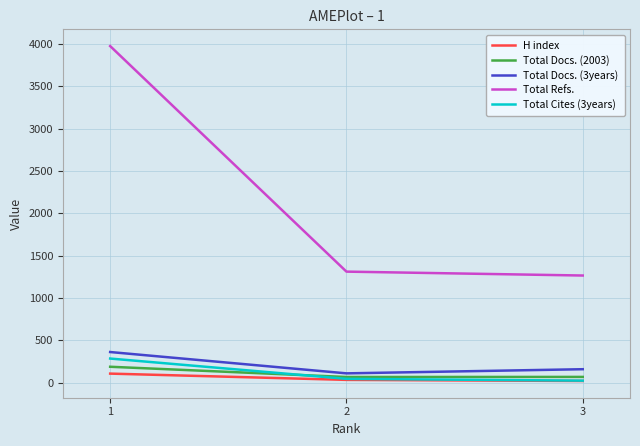

Which series has the largest total across all categories?

Total Refs.